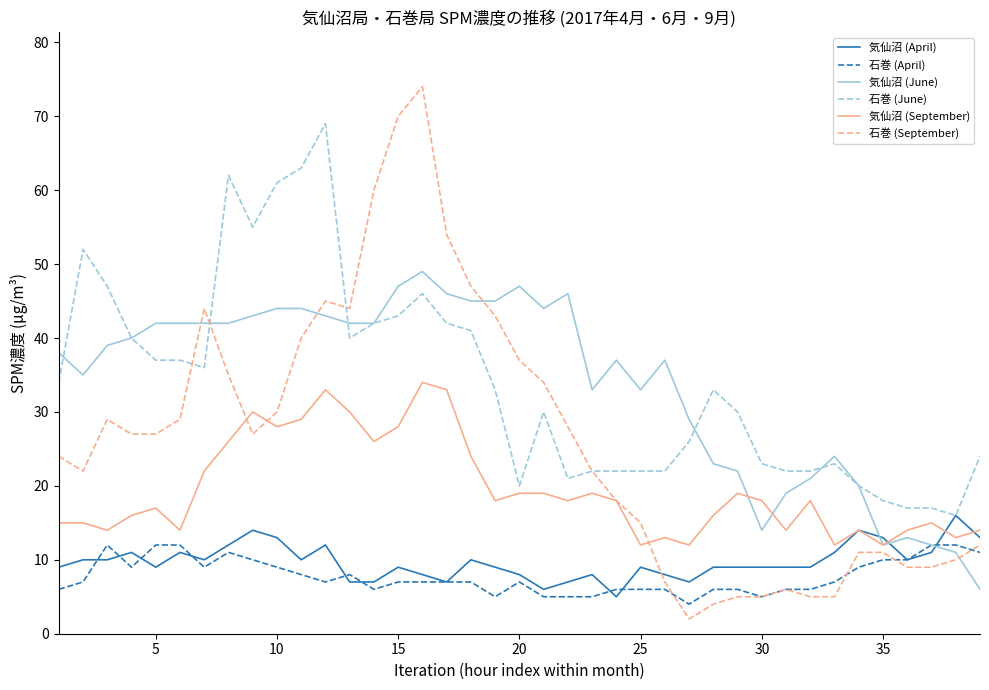

List the series in order of their peak value, lowest first.

石巻 (April), 気仙沼 (April), 気仙沼 (September), 気仙沼 (June), 石巻 (June), 石巻 (September)